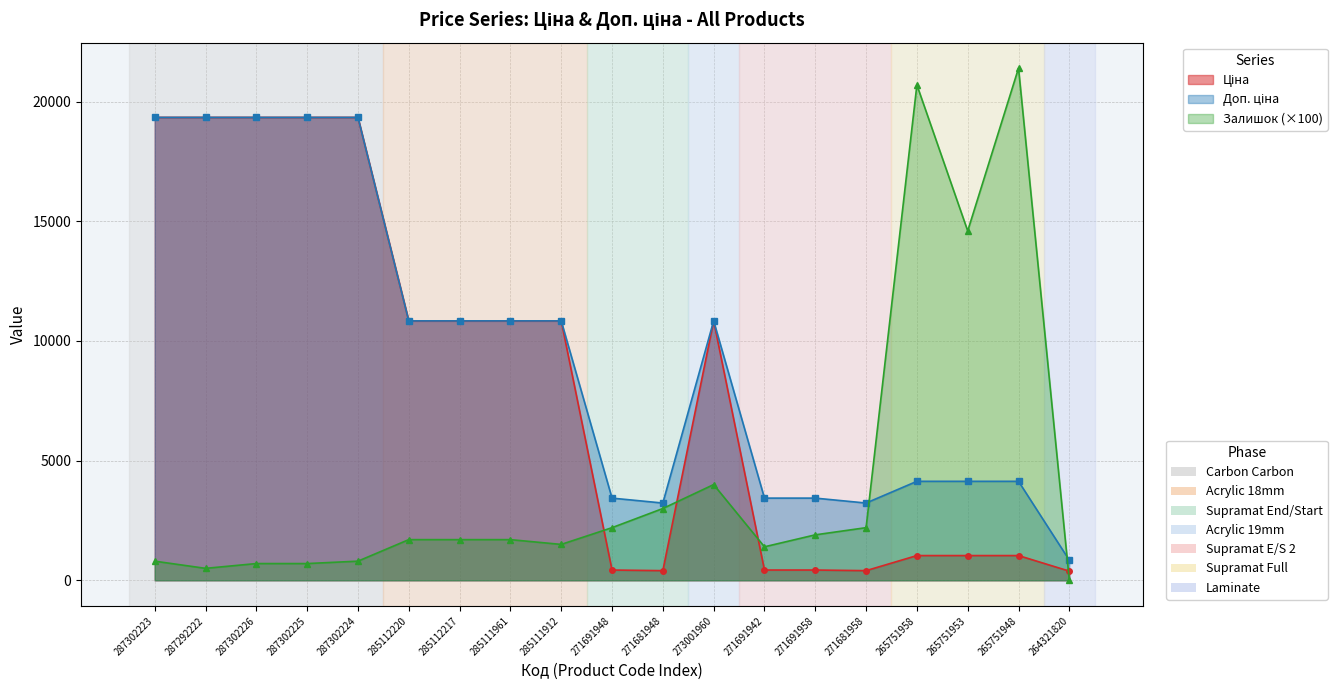

What is the sum of all Залишок values?

81500.0